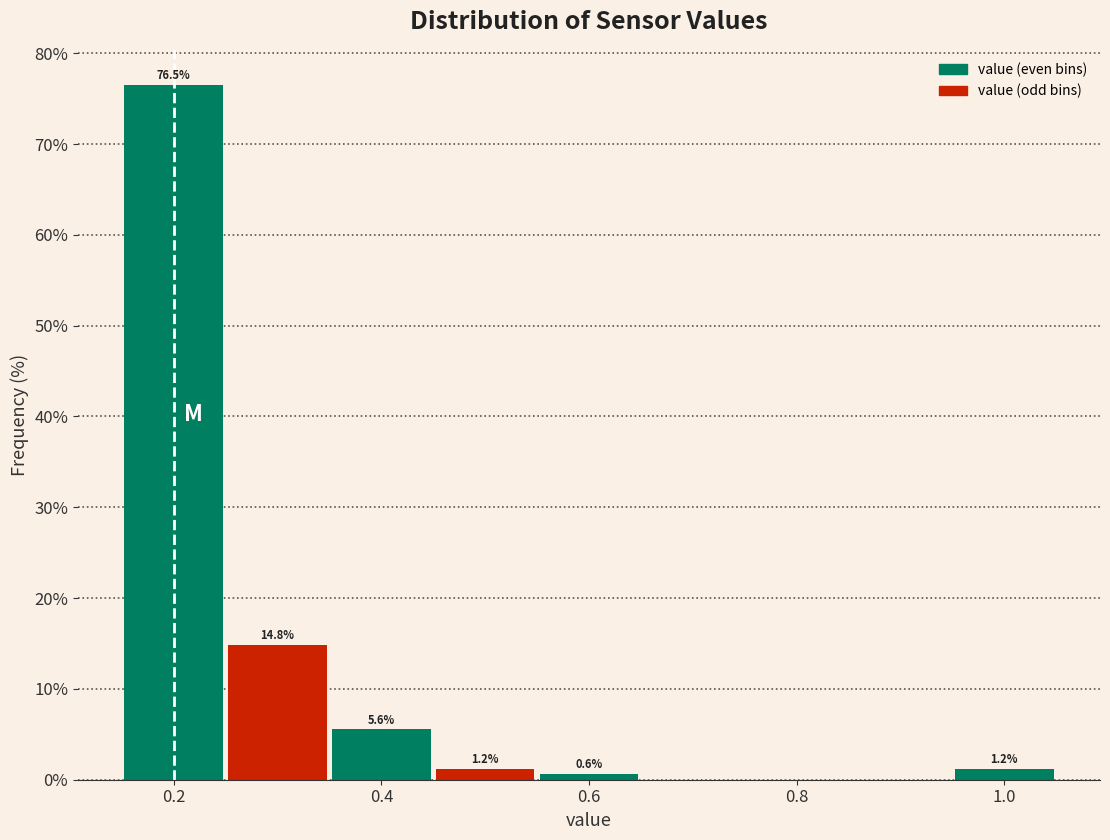

Which range on the x-axis has the tallest bar?

0.15 to 0.25